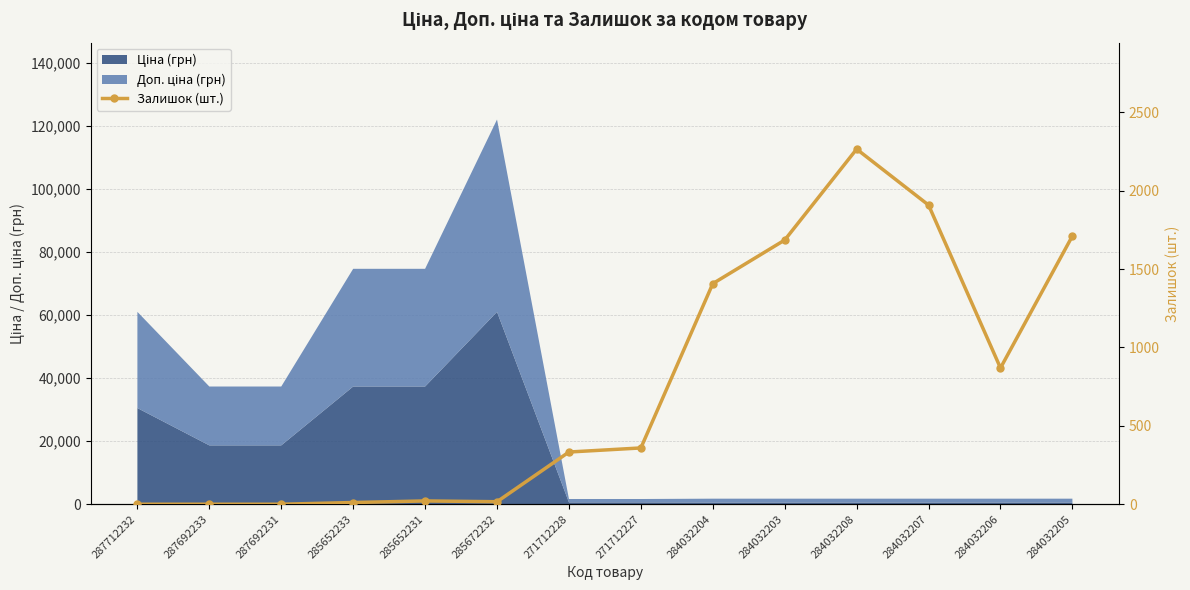

At which category does the data reach its first local peak?

285652231